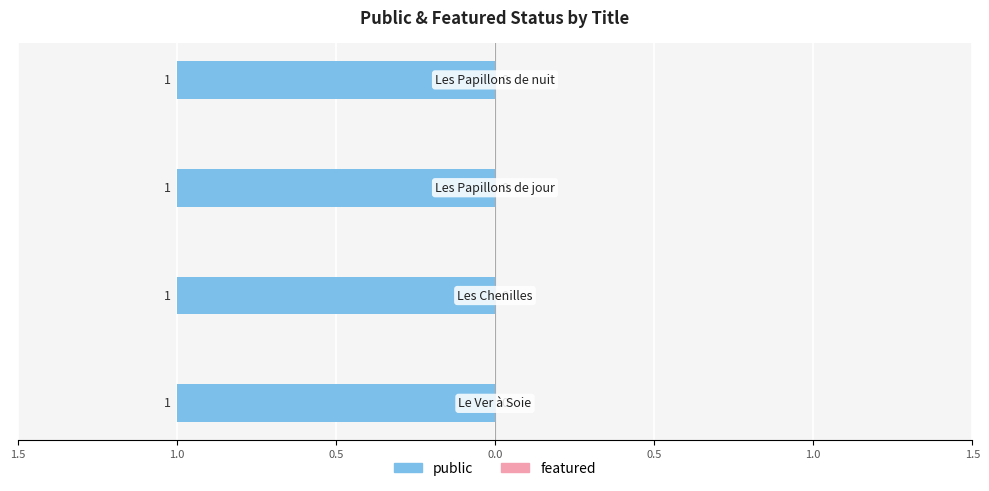

The public series shows 1 at Les Chenilles. True or false?

True